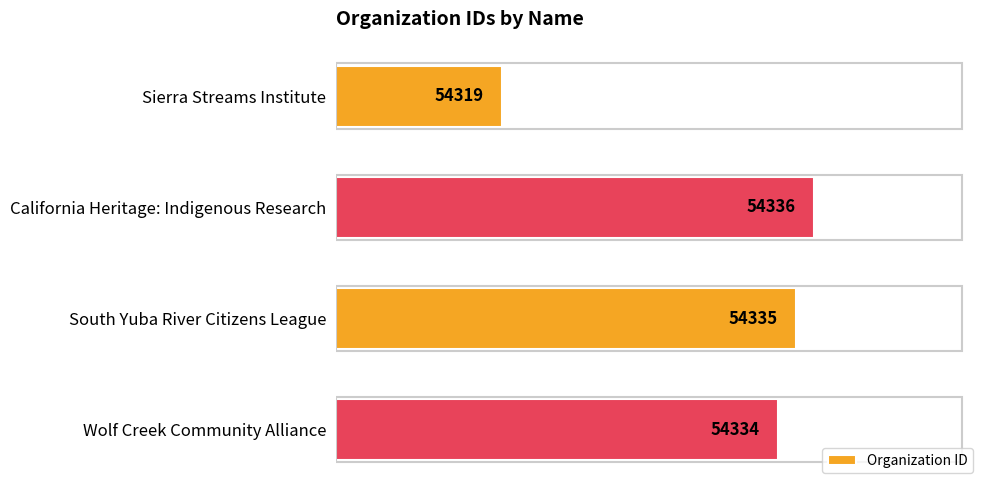

Are the bars grouped side by side (vs. stacked)?

No